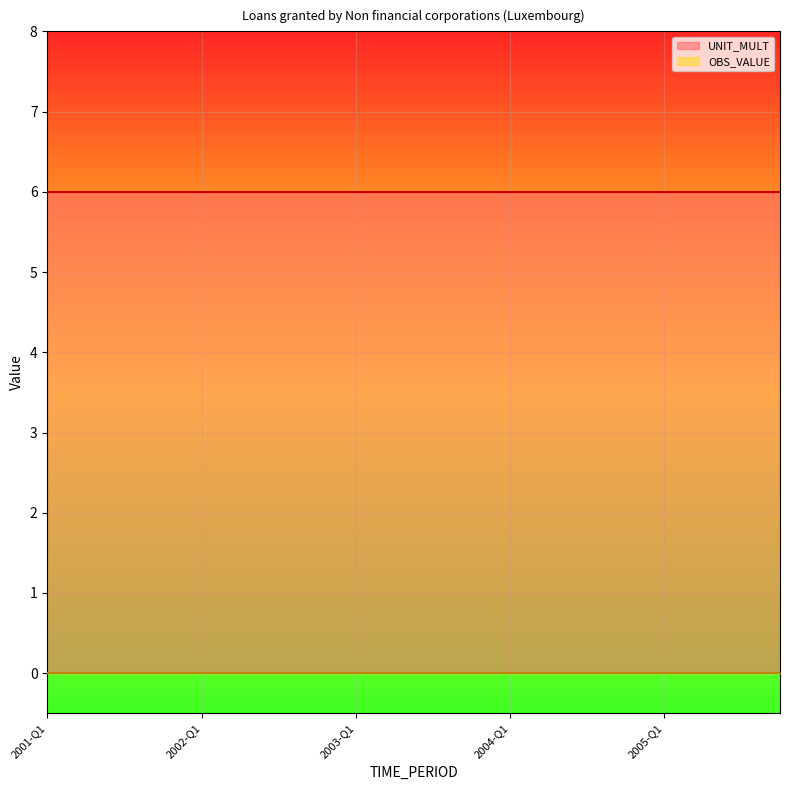

What is the label of the 15th point from the right?

2002-Q2